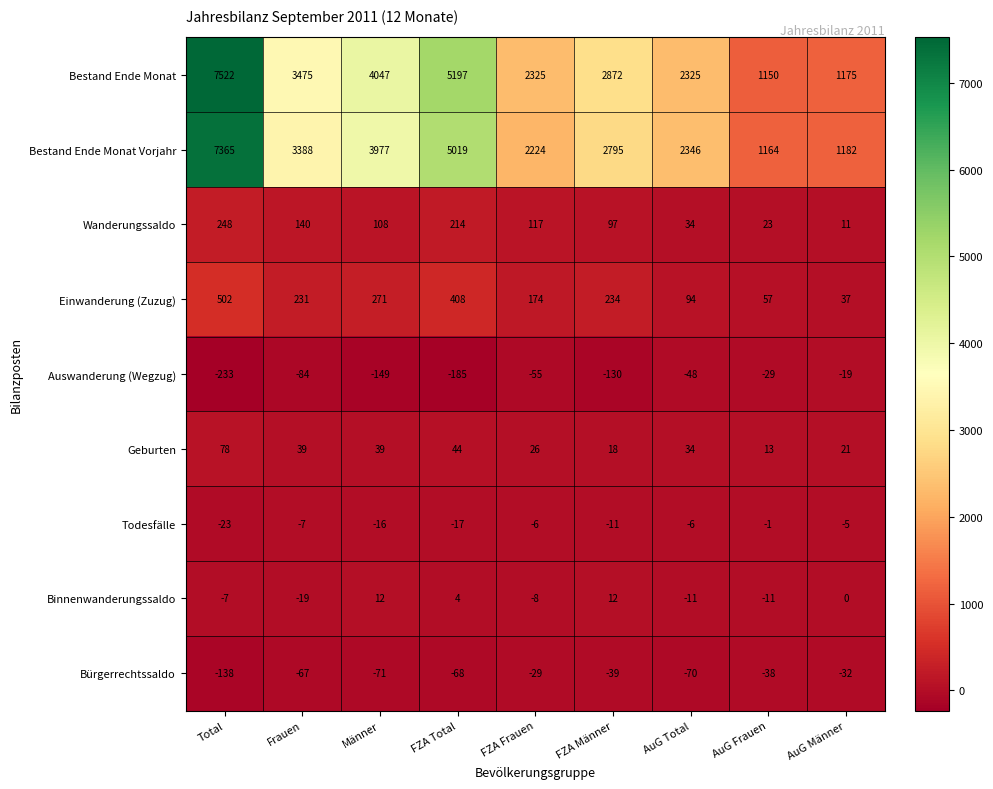

At which label is Wanderungssaldo closest to 129?

Frauen